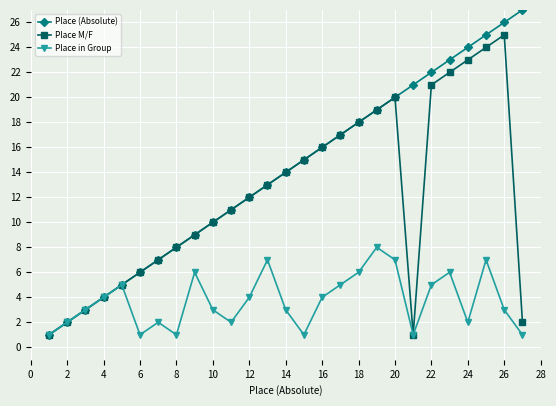

Which series has the widest spread of values?

Place (Absolute)